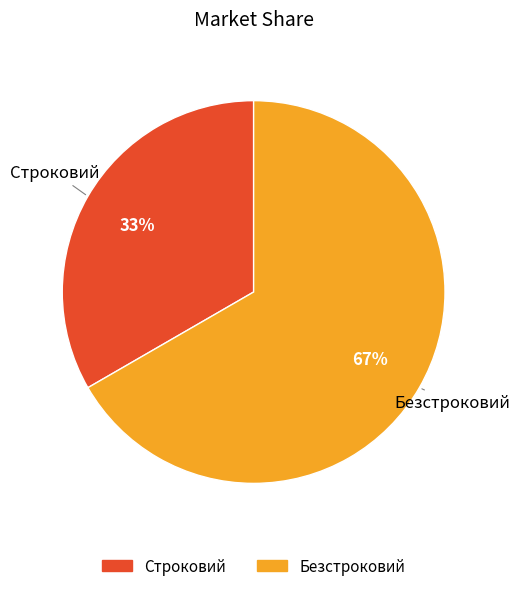

Which category accounts for the majority?

Безстроковий